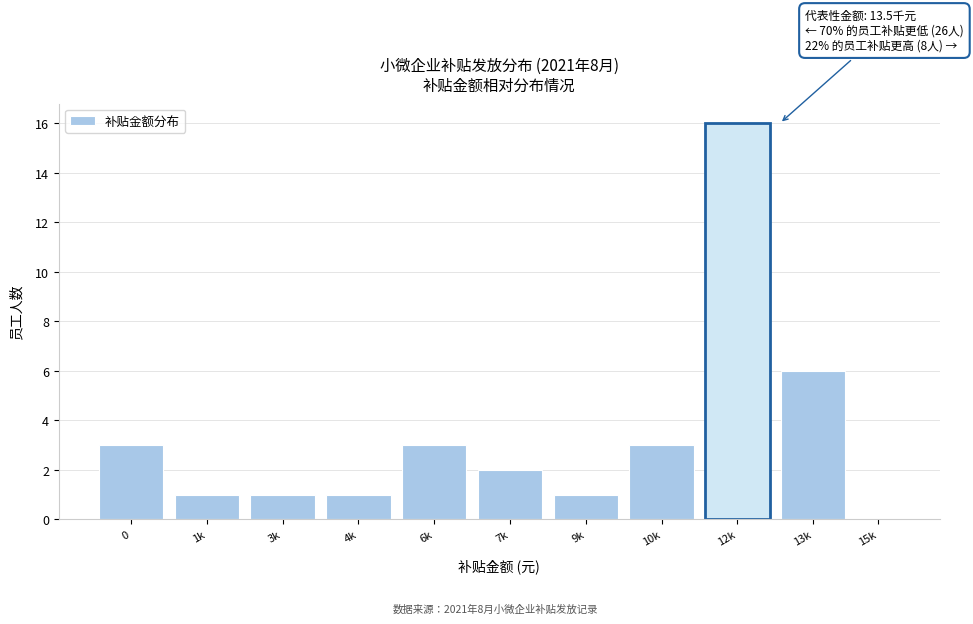

Reading left to right, list all the values displayed in this chart.

0=3	1k=1	3k=1	4k=1	6k=3	7k=2	9k=1	10k=3	12k=16	13k=6	15k=0